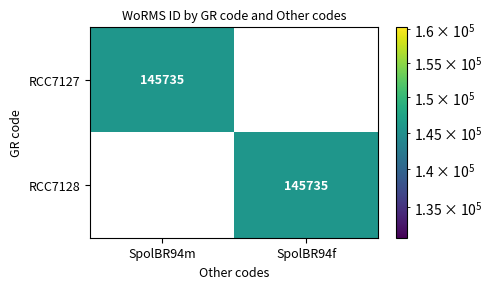

What is the sum of the RCC7127 values at SpolBR94m and SpolBR94f?

145735